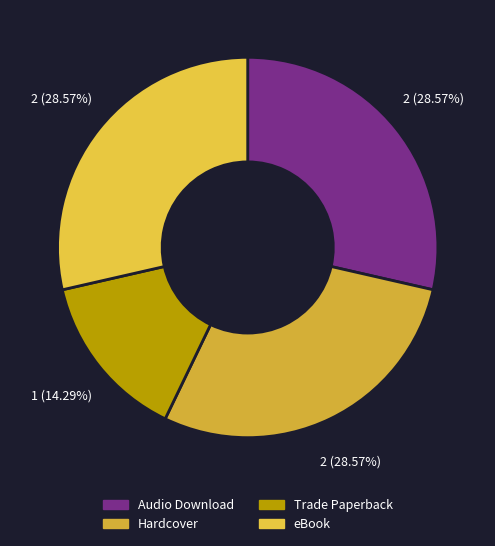

Between eBook and Trade Paperback, which is larger?

eBook